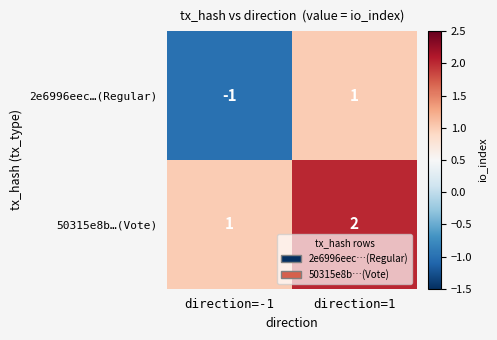

At direction=1, list the series in order from largest to smallest.

50315e8b…(Vote), 2e6996eec…(Regular)